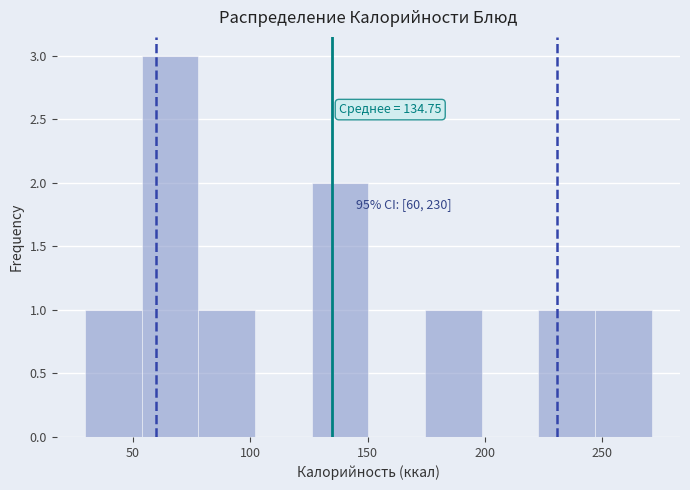

Which range on the x-axis has the tallest bar?

55 to 80